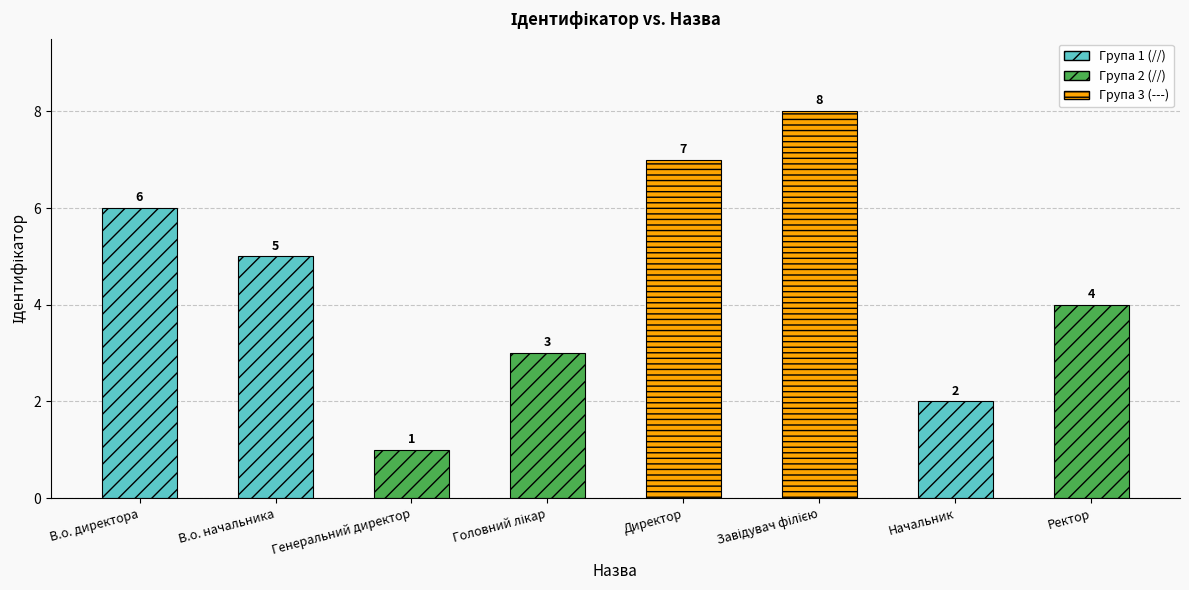

Between Головний лікар and В.о. начальника, which is larger?

В.о. начальника